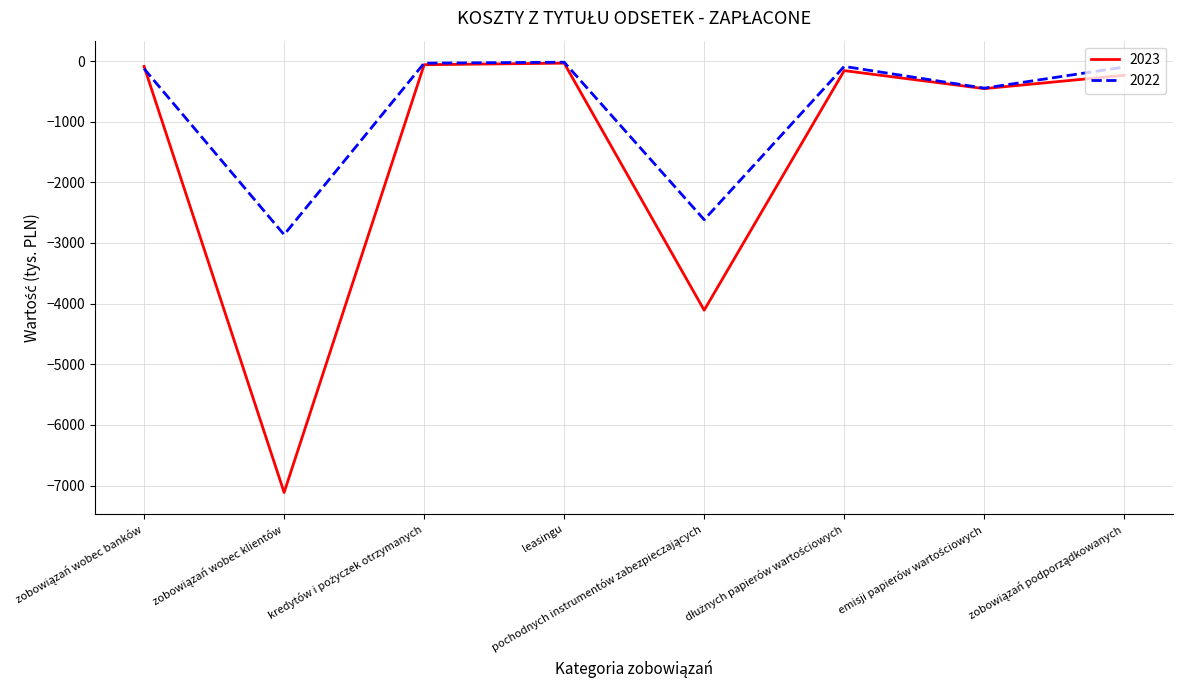

What is the minimum value shown in the chart?

-7113